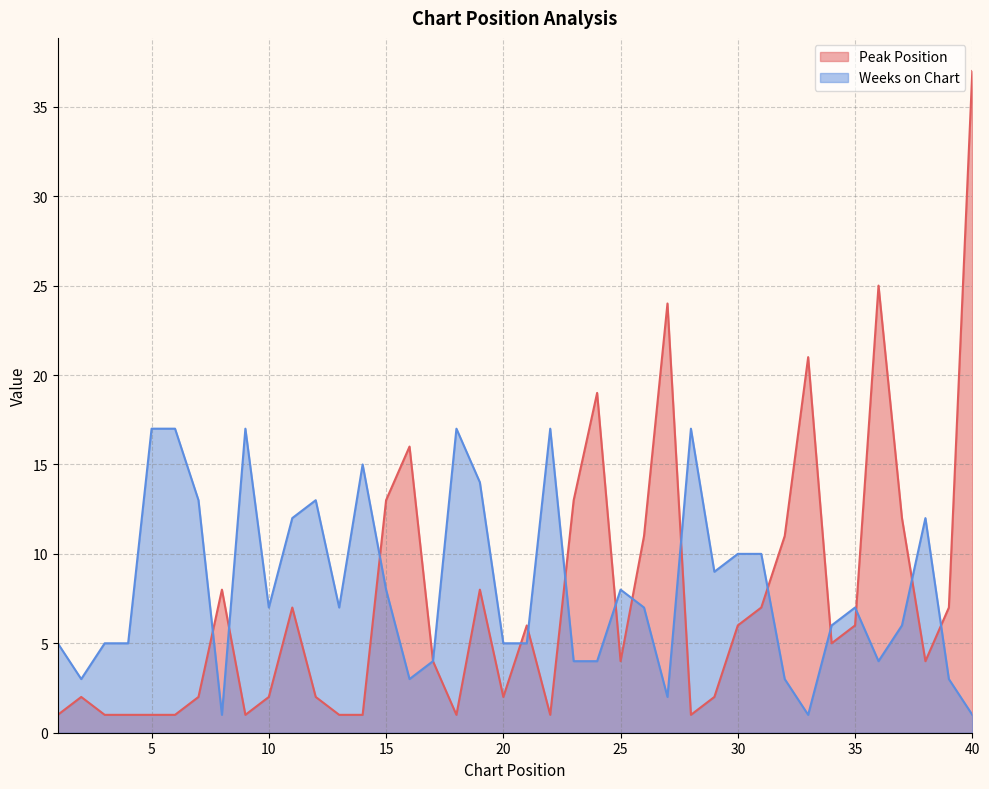

What is the difference between the maximum and minimum values in the Peak Position series?

36